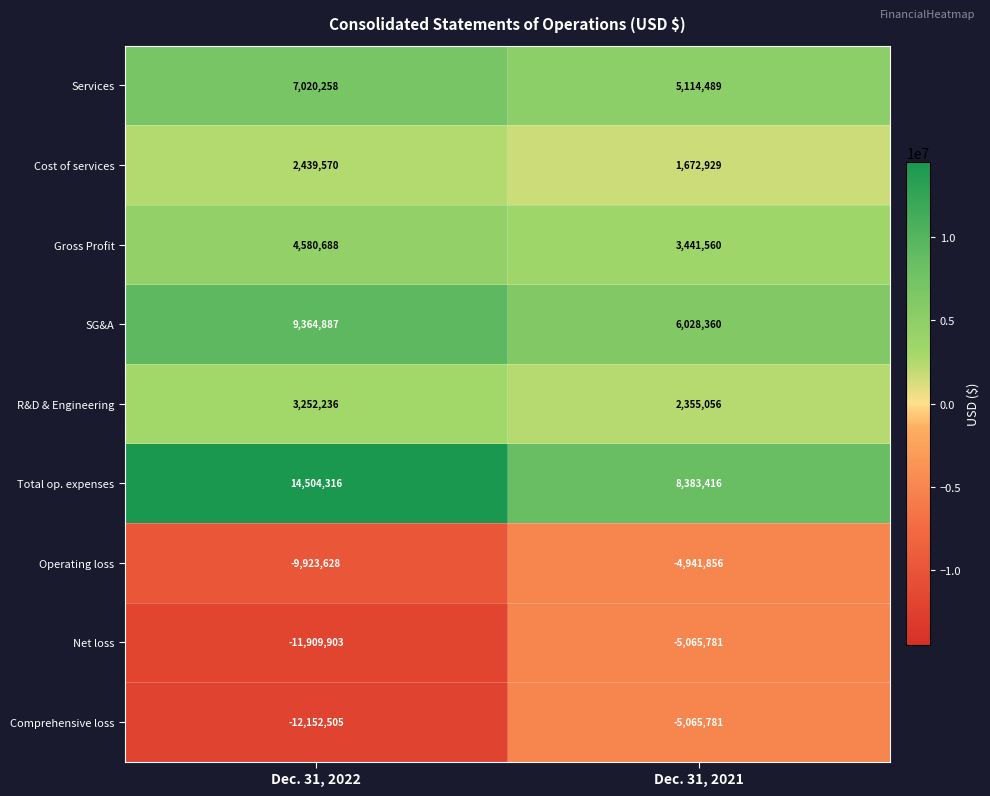

Read the Operating loss value at Dec. 31, 2022, to the nearest 50.

-9923650